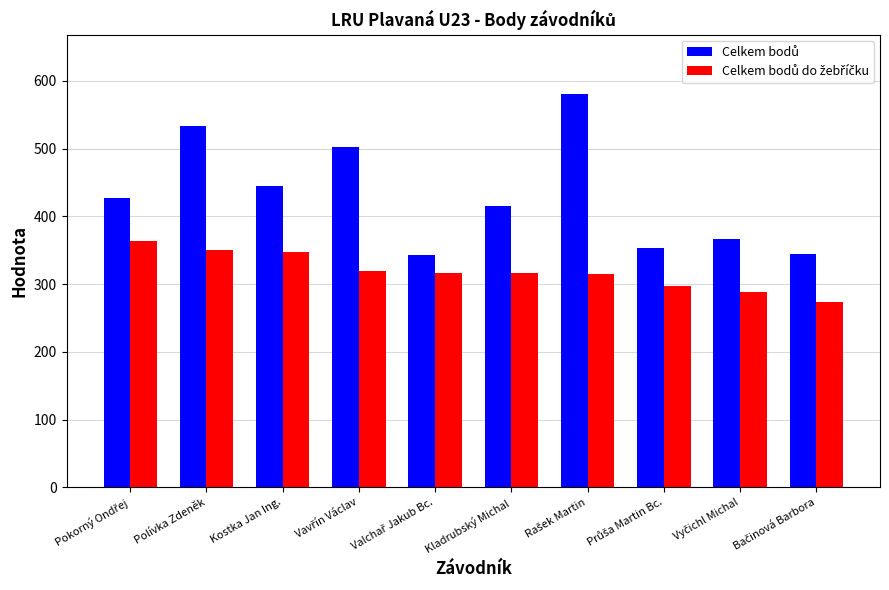

What is the smallest value displayed?

273